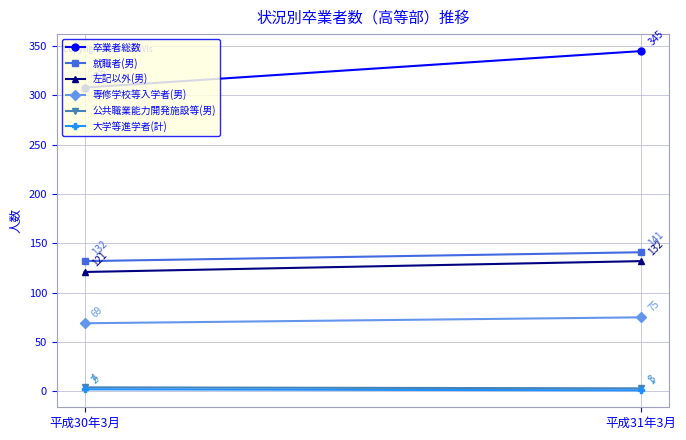

What is the label of the 1st point from the right?

平成31年3月